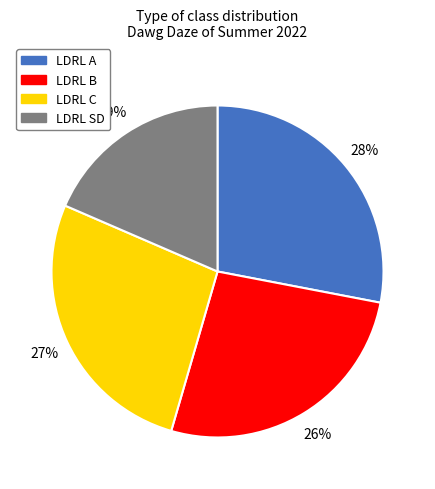

To the nearest percent, what is the difference between the LDRL B and LDRL C slice percentages?

1%